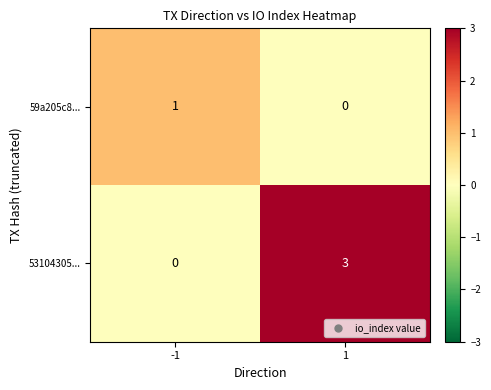

Which series changed the most between -1 and 1?

53104305...